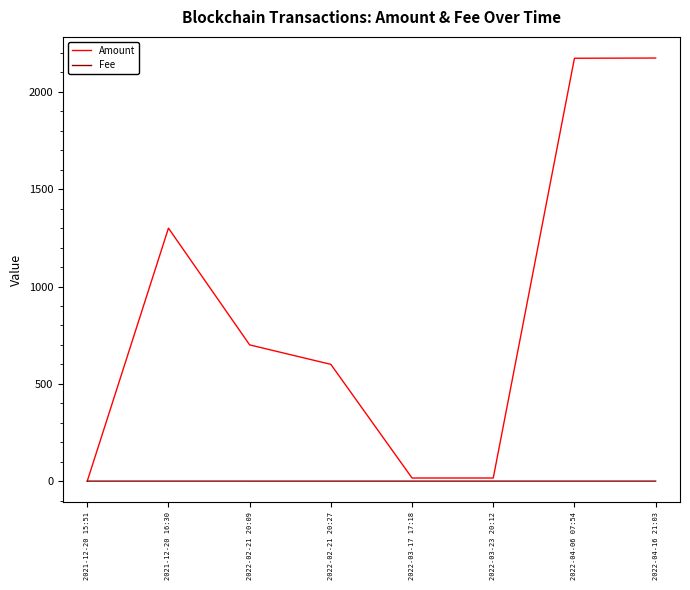

Which series changed the most between 2022-02-21 20:09 and 2022-04-16 21:03?

Amount